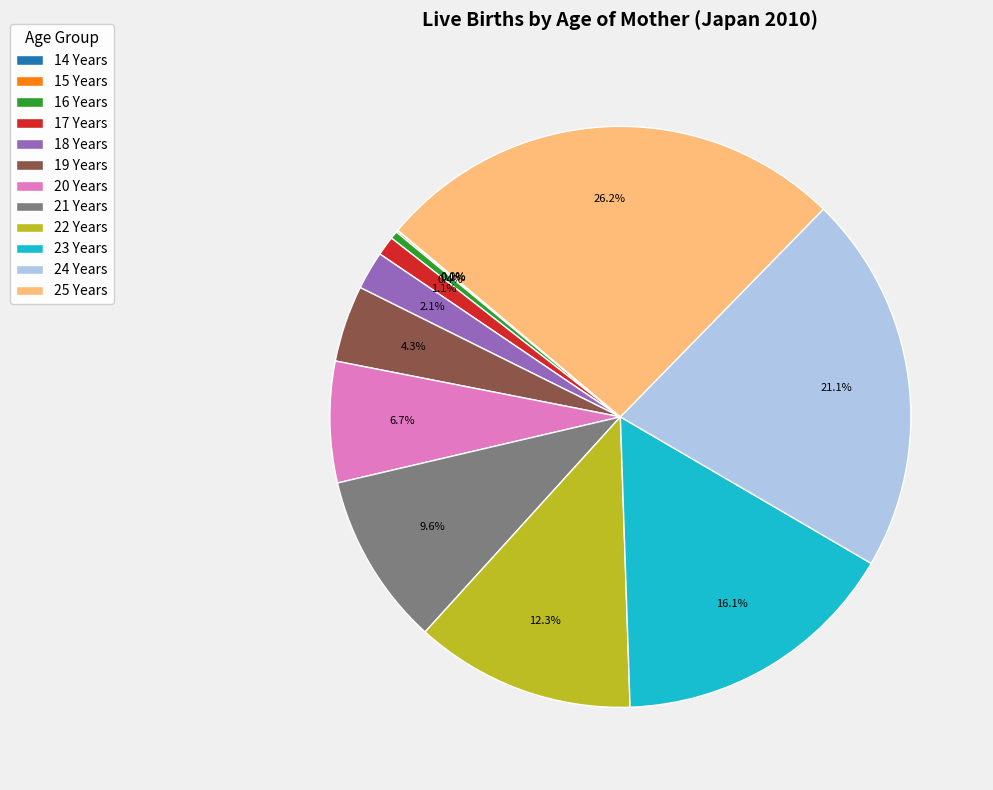

To the nearest percent, what portion does 25 Years represent?

26%